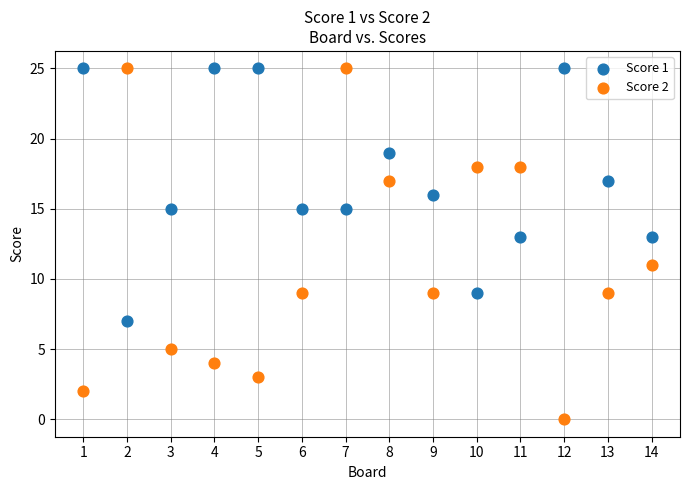

Which series has the widest spread of Y values?

Score 2